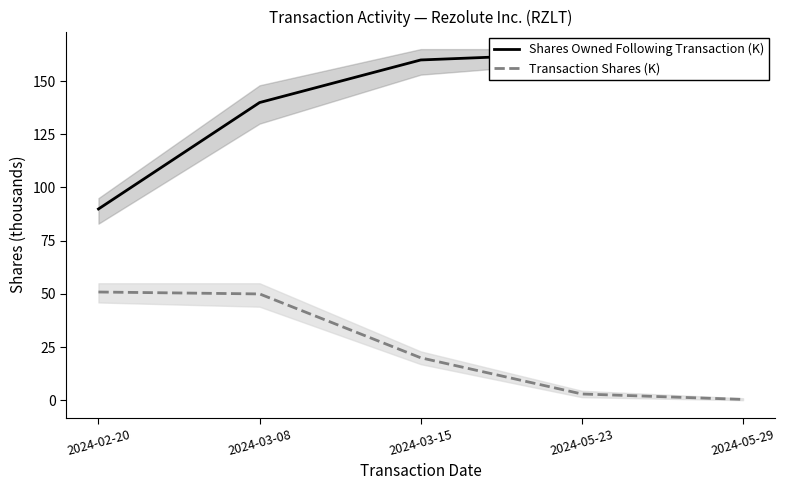

Between 2024-02-20 and 2024-05-29, which series saw the biggest shift?

Shares Owned Following Transaction (K)